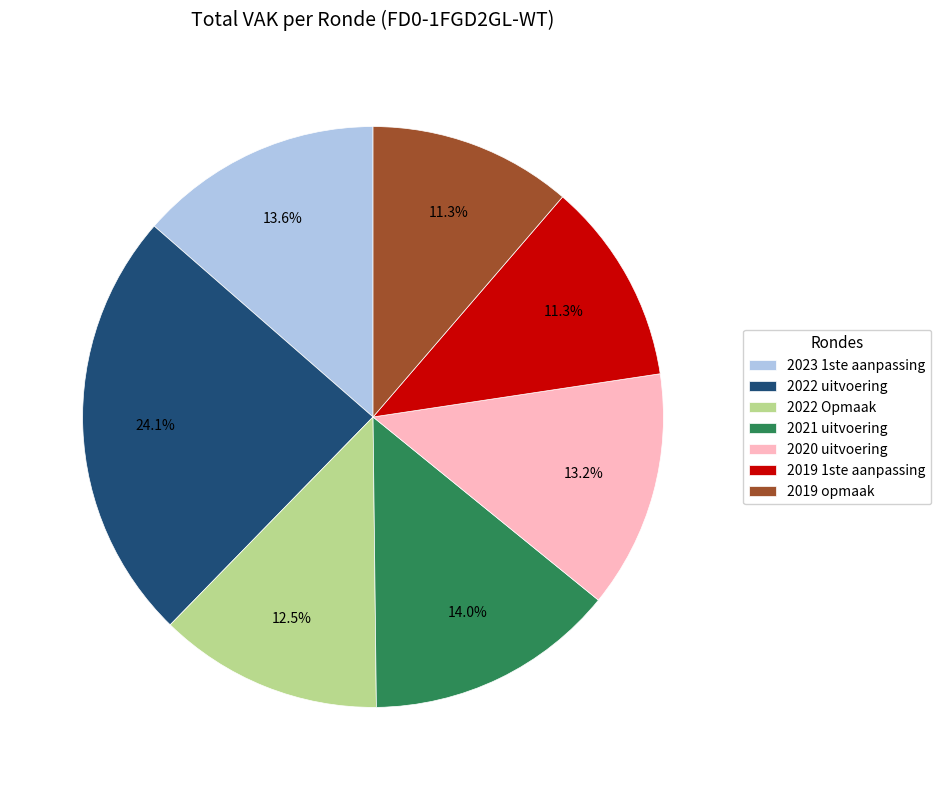

Is there a majority slice in this chart?

No